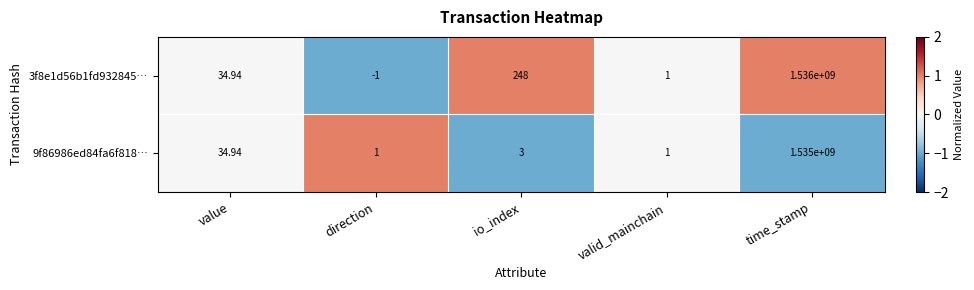

Which series changed the most between value and time_stamp?

3f8e1d56b1fd932845…